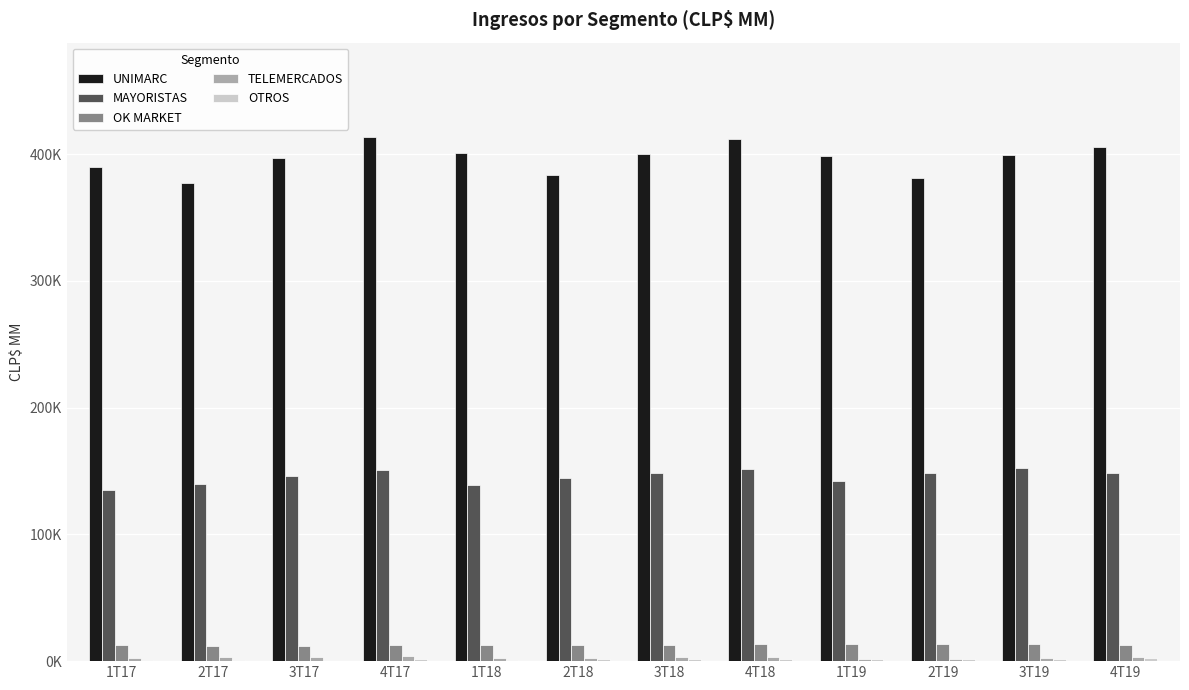

Which series has the largest range (max minus min)?

UNIMARC